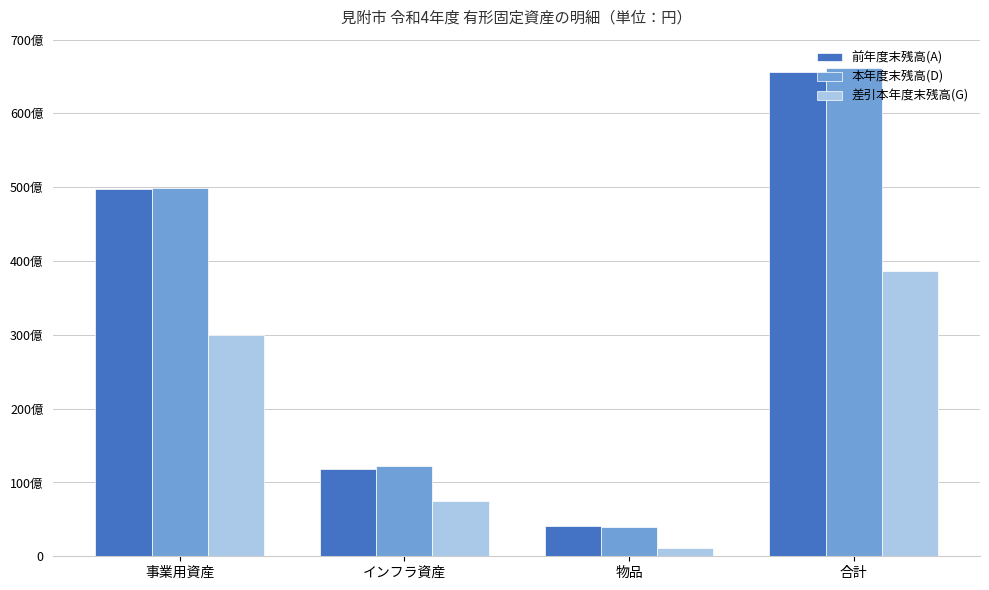

Does the chart contain stacked bars?

No